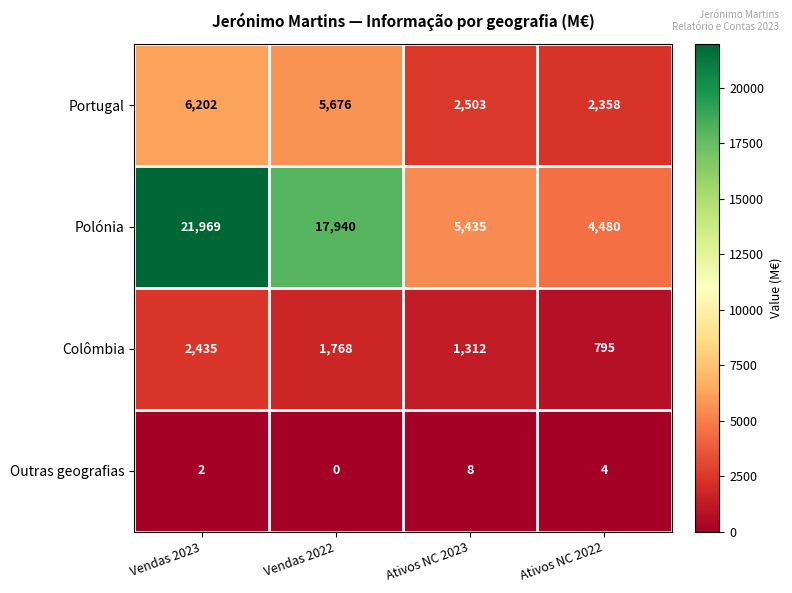

How many distinct data groups are displayed?

4